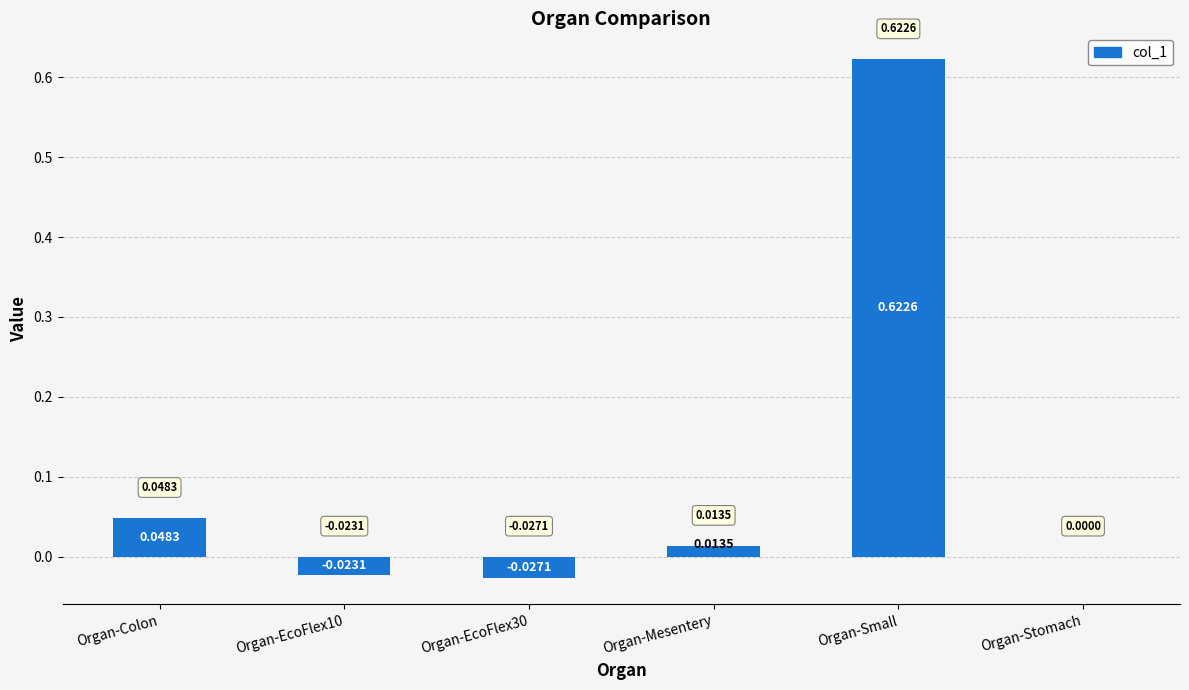

Which label corresponds to the largest value in the chart?

Organ-Small